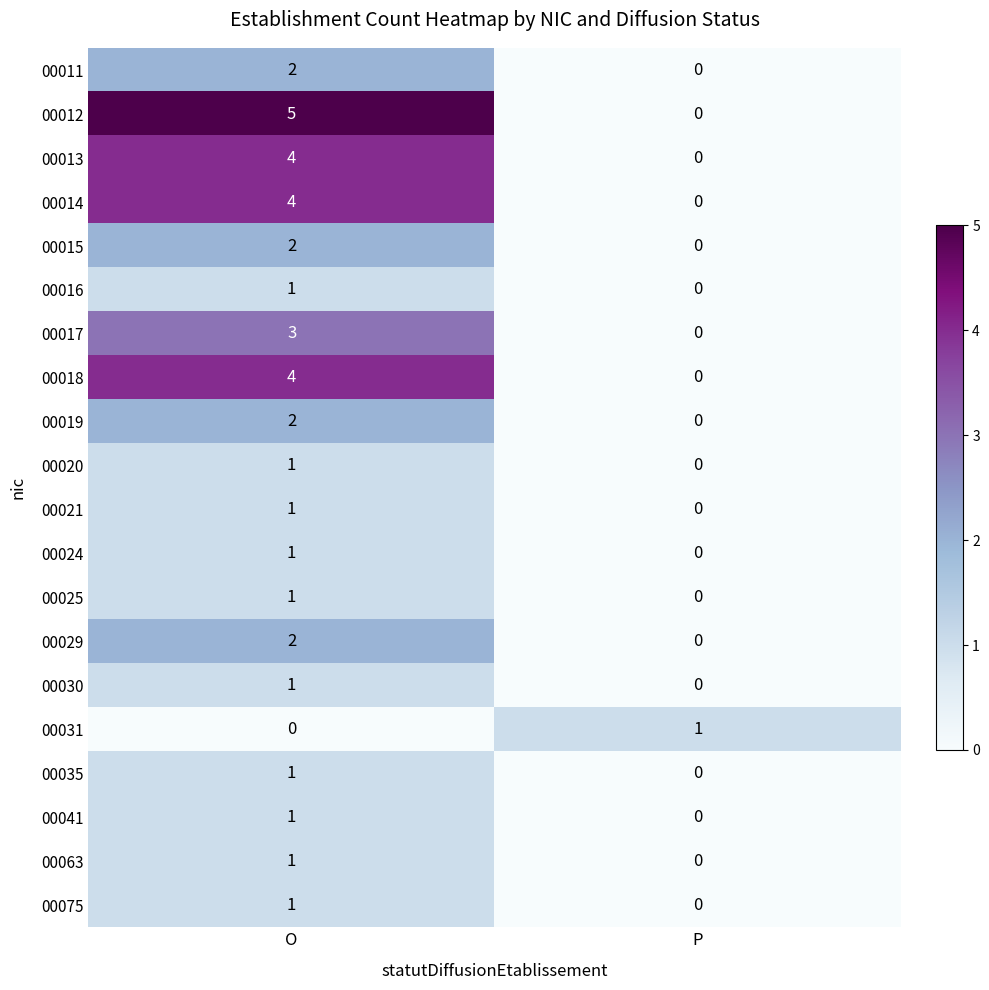

Which series has the widest spread of values?

00012